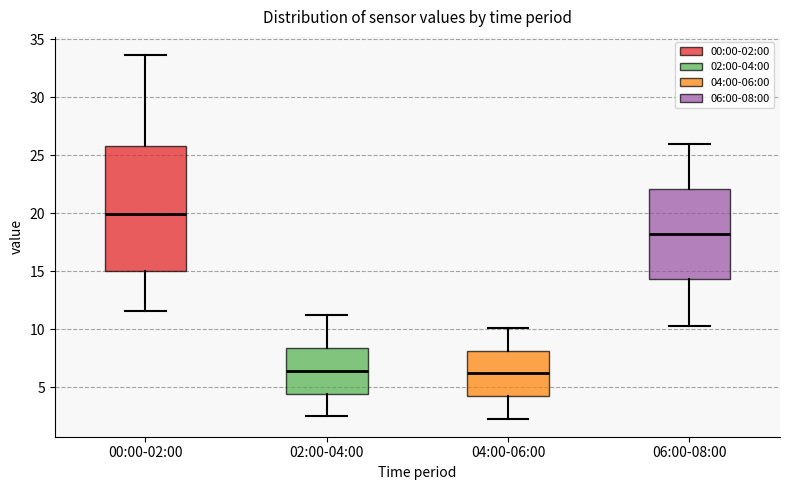

Where does the upper whisker of the box for 04:00-06:00 end on the y-axis? The values are not printed on the chart, so give them approximately, as read against the axis.

10.0